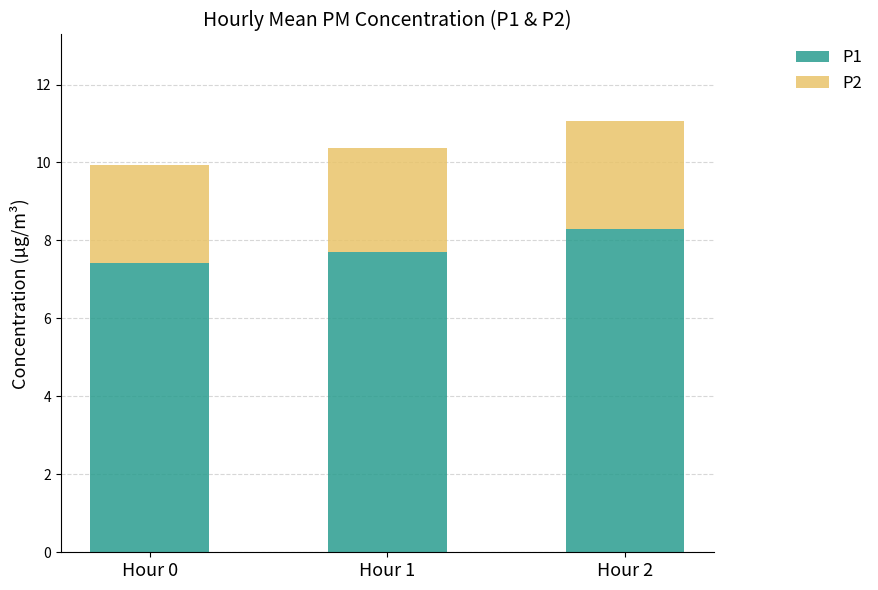

List the labels in order of P1 value, largest first.

Hour 2, Hour 1, Hour 0